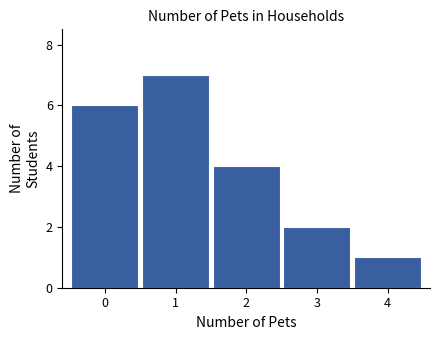

Reading right to left, transcribe all the data shown in this chart.

1	2	4	7	6